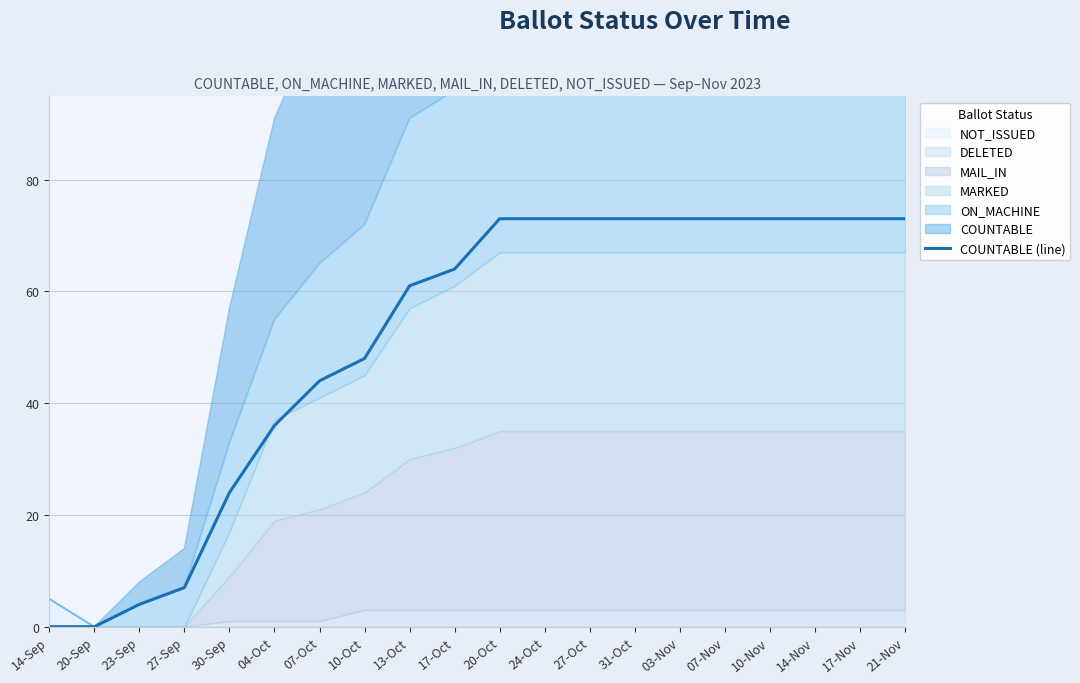

What is the maximum value shown in the chart?

73